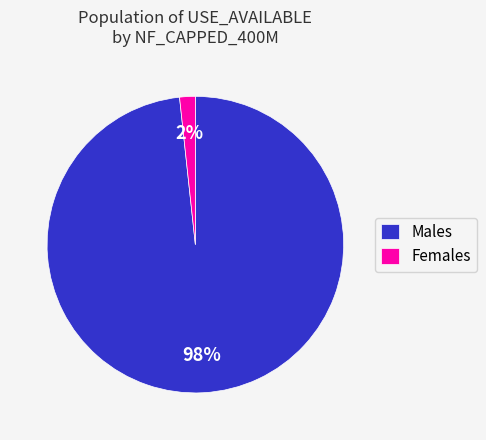

Which has a higher value, Males or Females?

Males